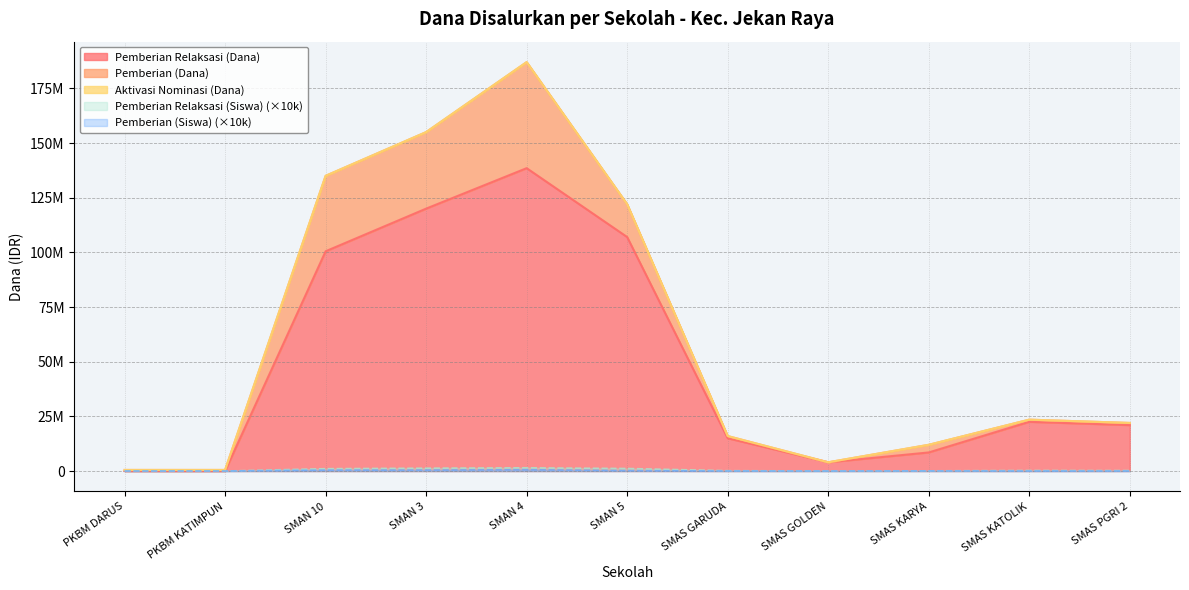

The Pemberian Relaksasi (Siswa) series shows 160000 at SMAS GARUDA. True or false?

True